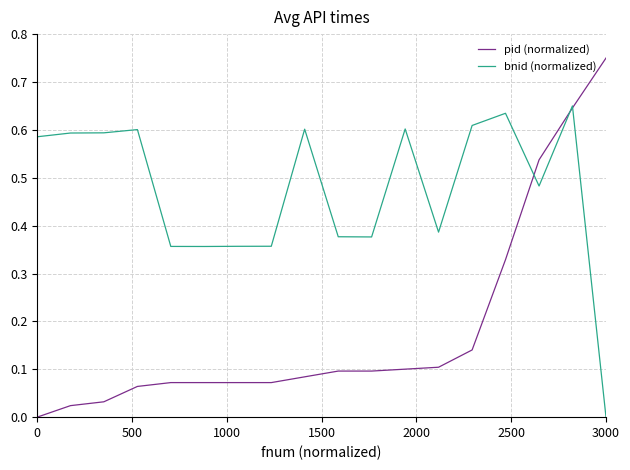

Which series has the largest range (max minus min)?

pid (normalized)